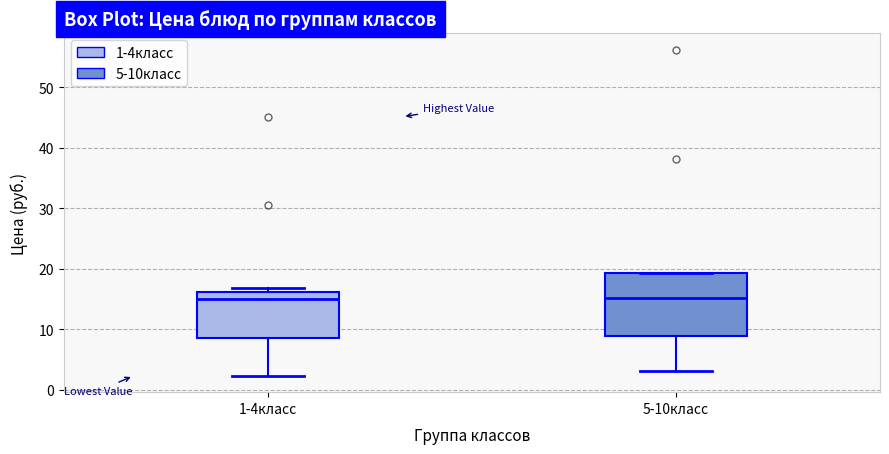

Where is the upper edge of the box for 1-4класс on the y-axis? The values are not printed on the chart, so give them approximately, as read against the axis.

16